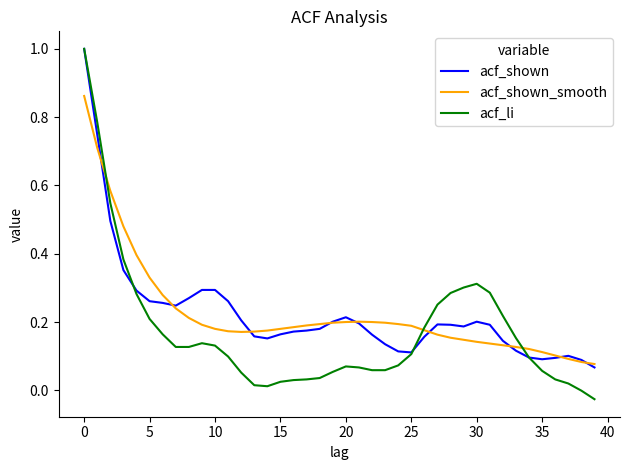

Which series has the widest spread of values?

acf_li